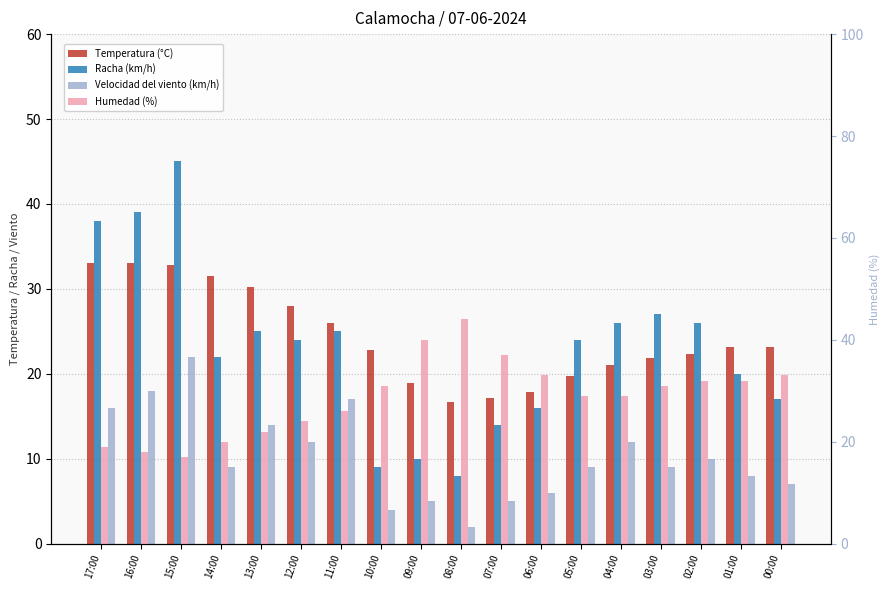

What is the difference between the Racha (km/h) values at 07:00 and 12:00?

10.0